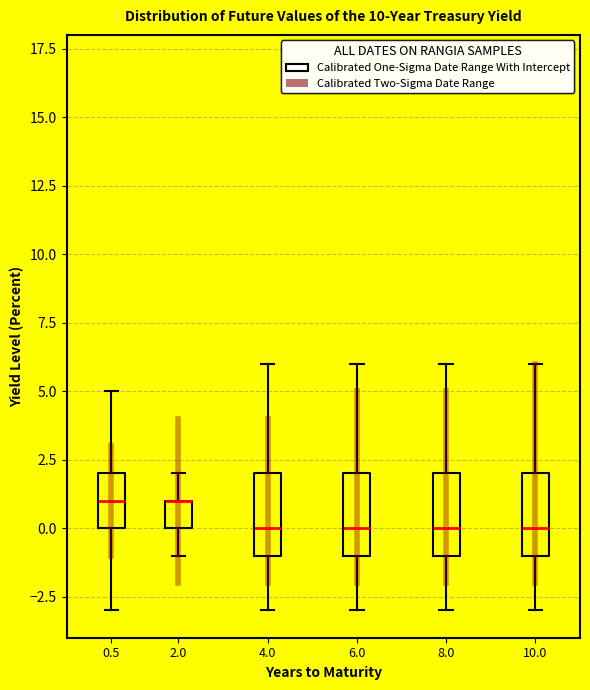

Reading left to right, read every box against the y-axis: the position of its median line, the range the box covers, and the ends of its whiskers. The values are not printed on the chart, so give them approximately, as read against the axis.

0.5: median 1, box 0 to 2, whiskers -3 to 5
2.0: median 1 (drawn on the box's upper edge), box 0 to 1, whiskers -1 to 2
4.0: median 0, box -1 to 2, whiskers -3 to 6
6.0: median 0, box -1 to 2, whiskers -3 to 6
8.0: median 0, box -1 to 2, whiskers -3 to 6
10.0: median 0, box -1 to 2, whiskers -3 to 6